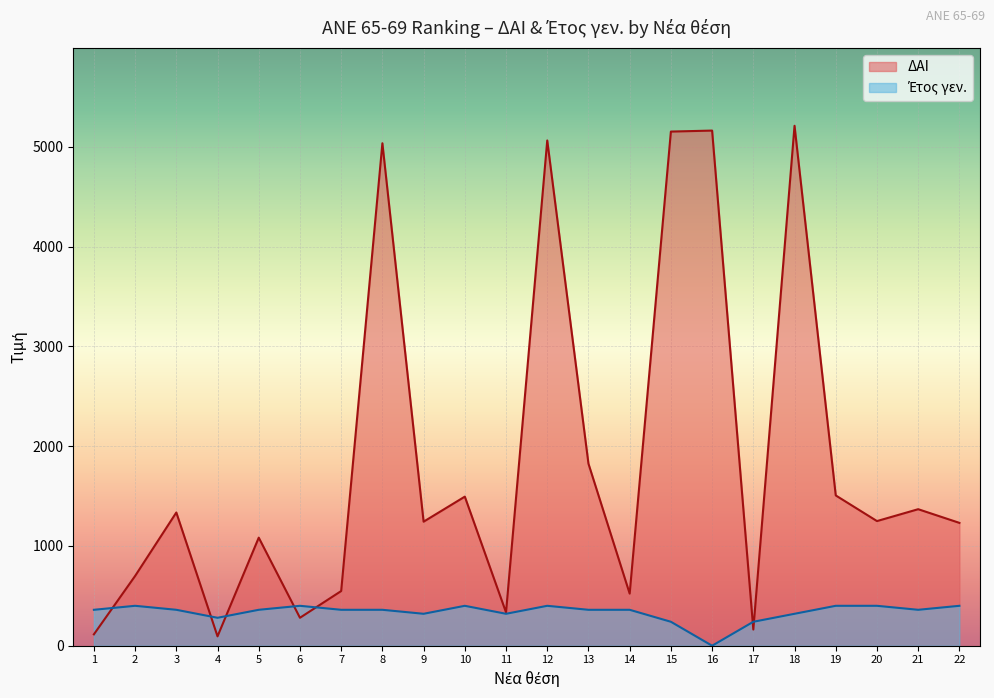

What is the sum of the values at 3 and 7?

1883